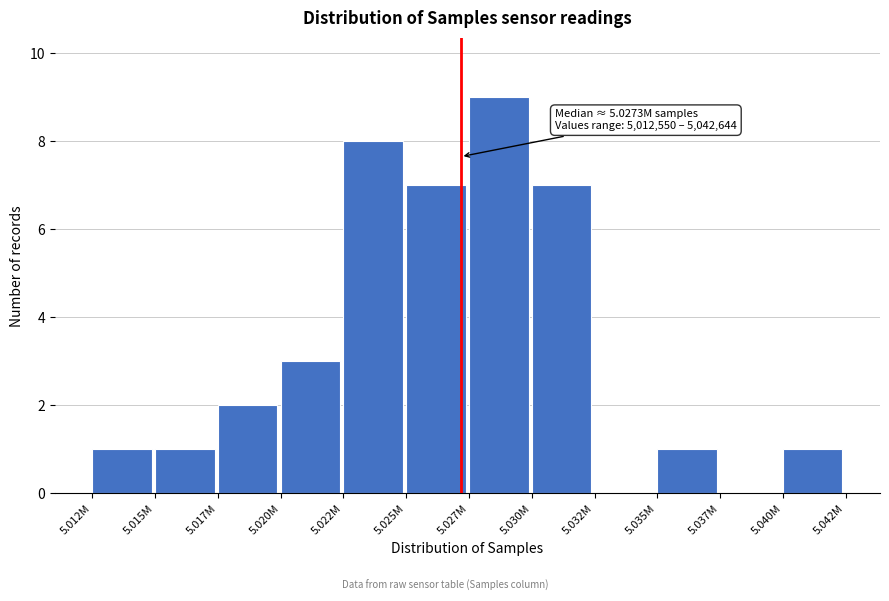

Reading right to left, transcribe all the data shown in this chart.

5.040M=1	5.037M=0	5.035M=1	5.032M=0	5.030M=7	5.027M=9	5.025M=7	5.022M=8	5.020M=3	5.017M=2	5.015M=1	5.012M=1